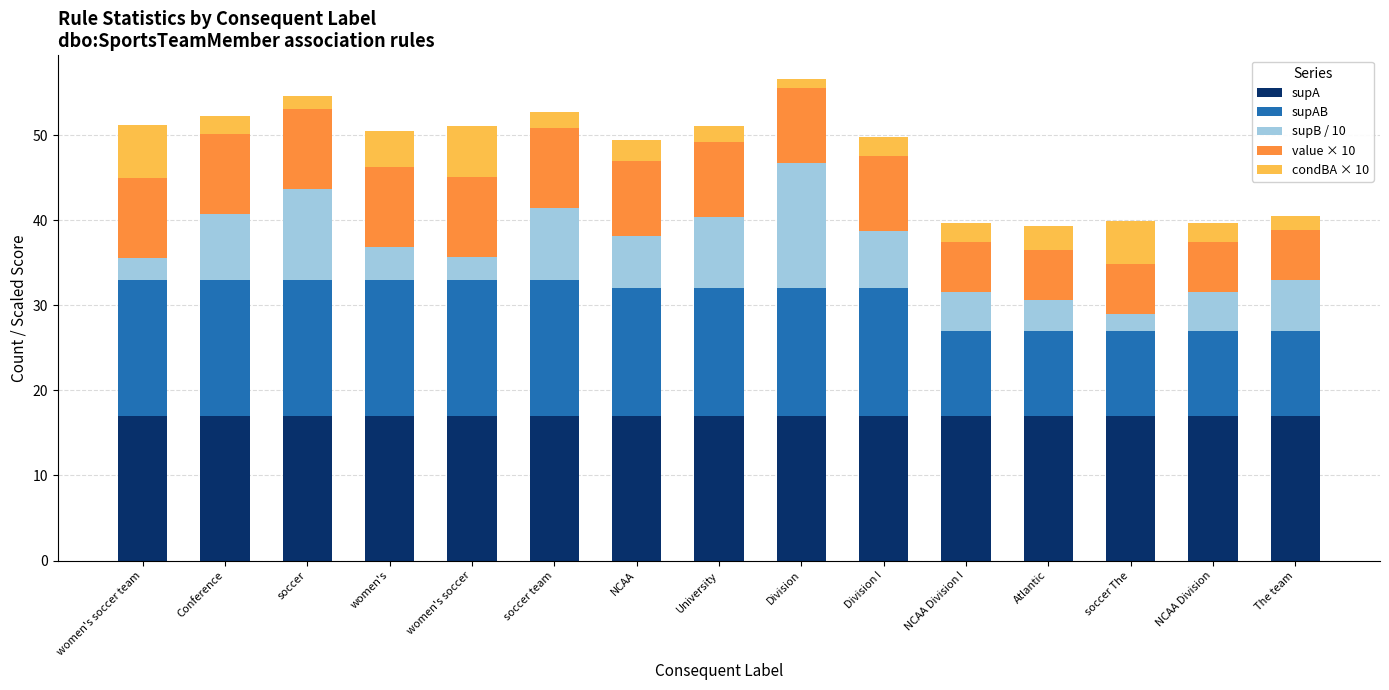

What is the minimum value for supA?

17.0